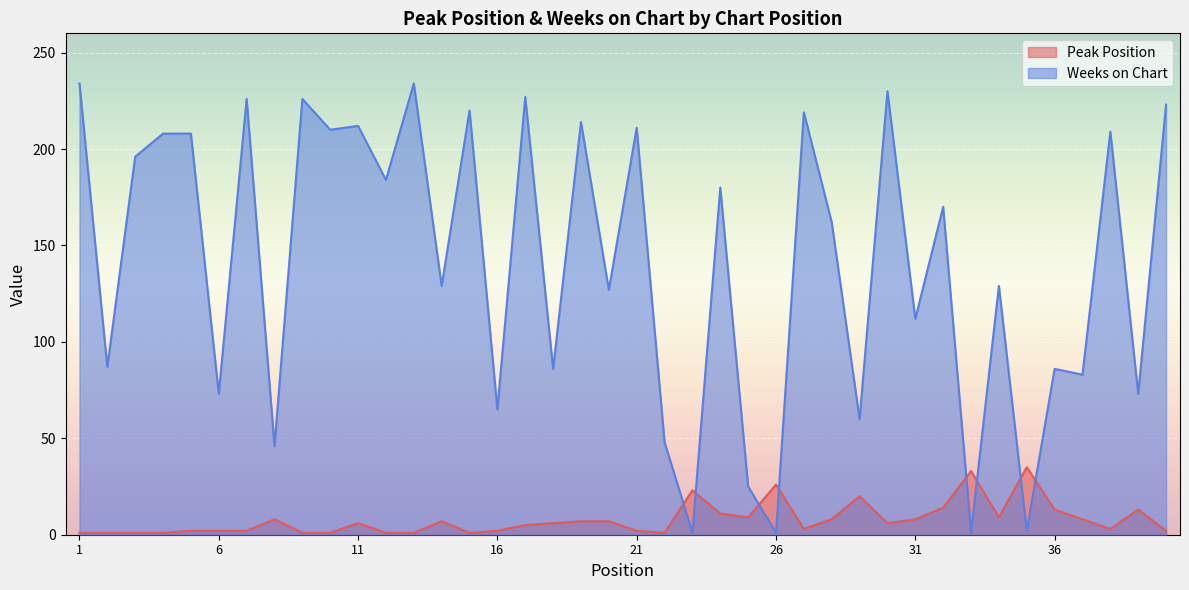

What is the value of the Weeks on Chart point at the 10th from the left?

210